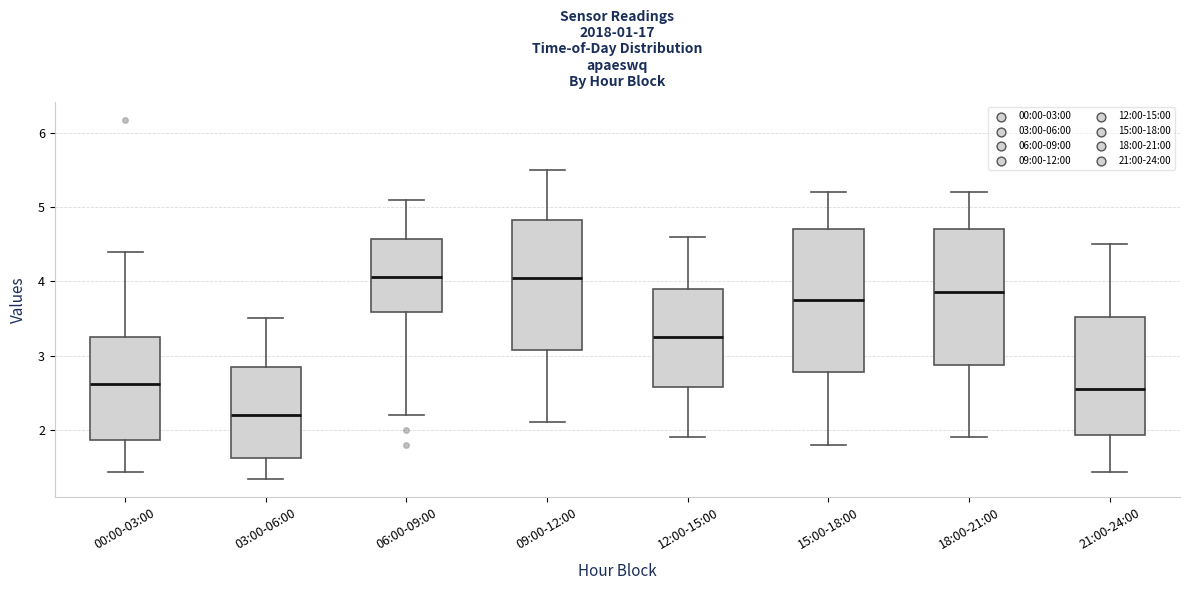

Which box is the tallest, from its lower edge to its upper edge?

15:00-18:00